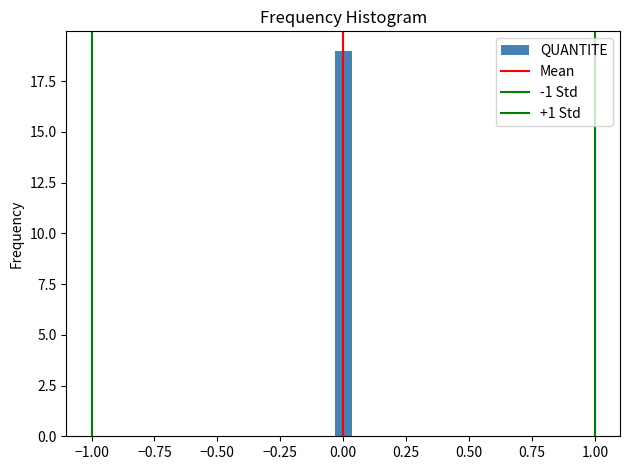

Around what value on the x-axis is the tallest bar? Give the approximate position of its centre, as read against the axis.

0.00